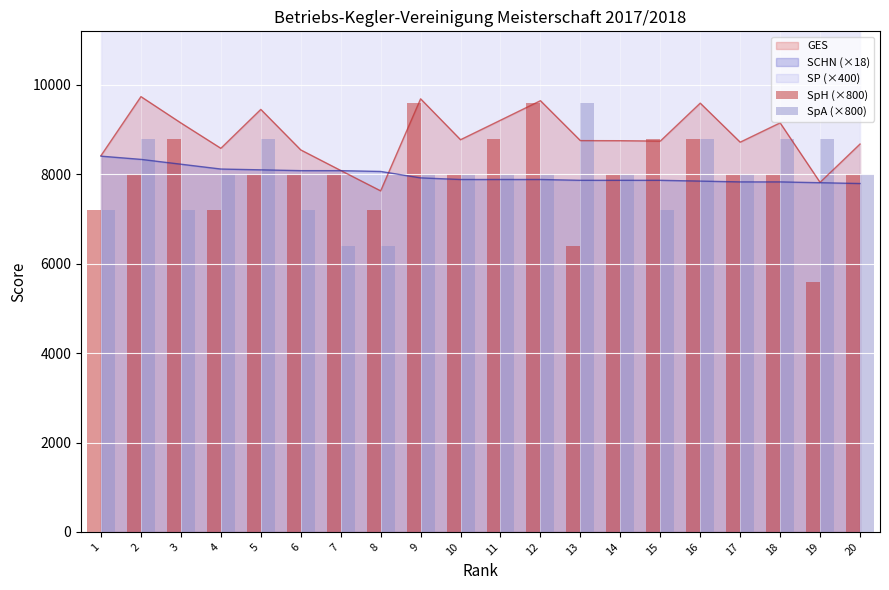

What is the minimum value for SCHN (×18)?

7794